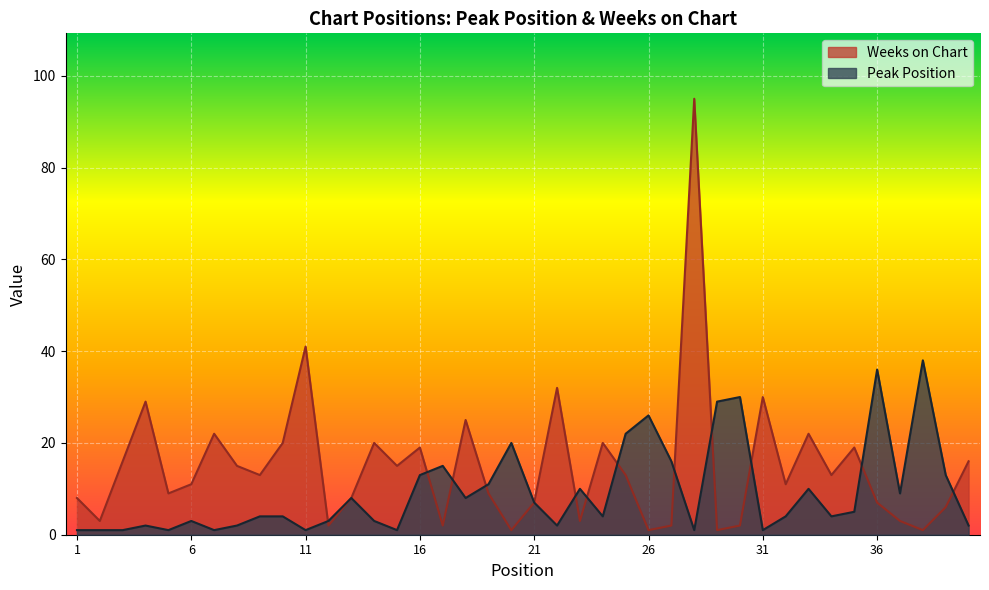

List the series in order of their overall mean, highest first.

Weeks on Chart, Peak Position